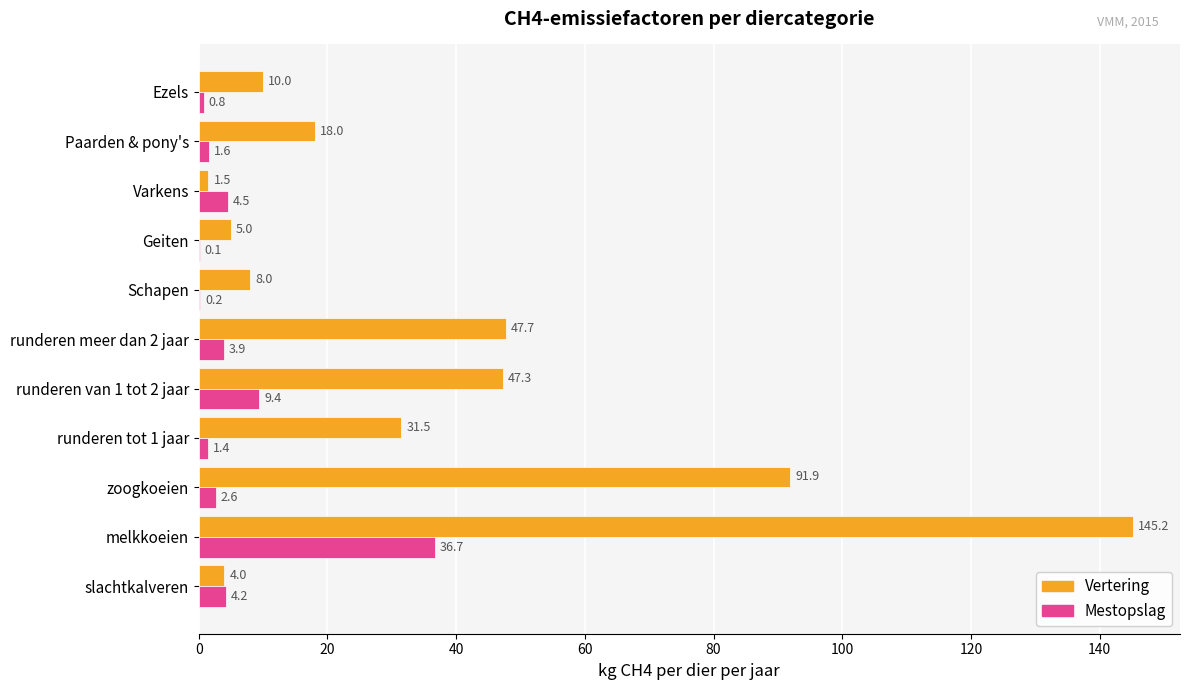

At which label is Mestopslag closest to 18?

runderen van 1 tot 2 jaar